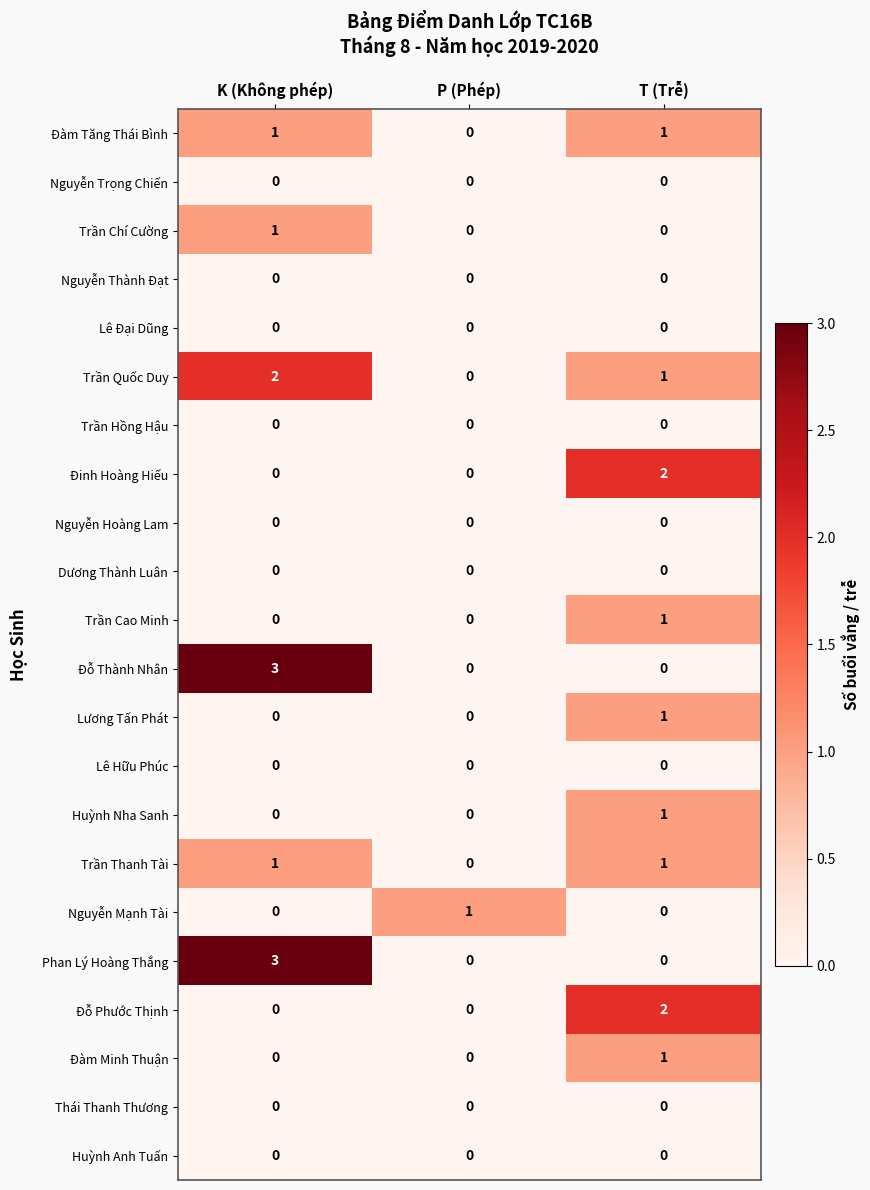

How many series are shown in this chart?

22